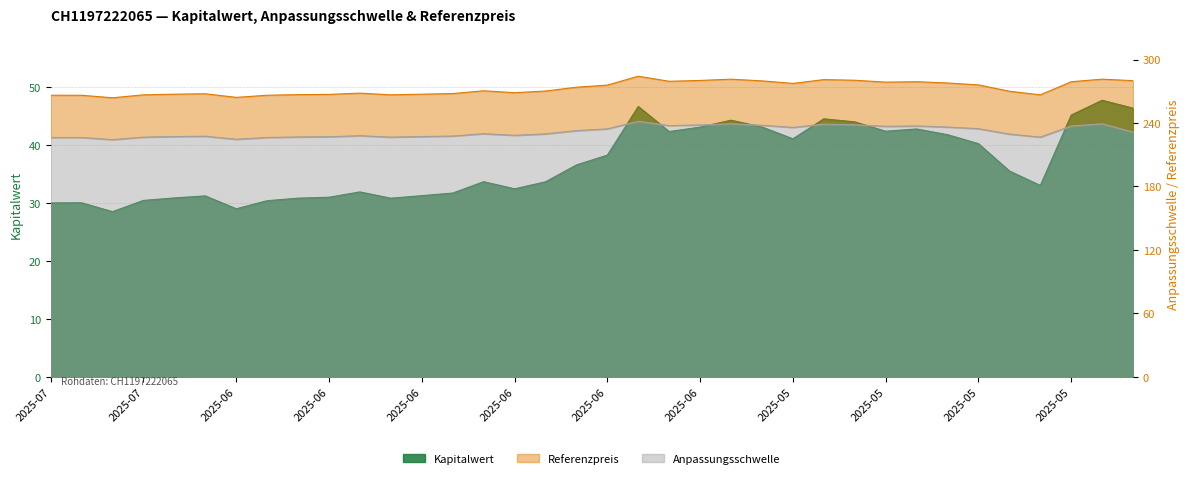

How many lines are shown in the chart?

3